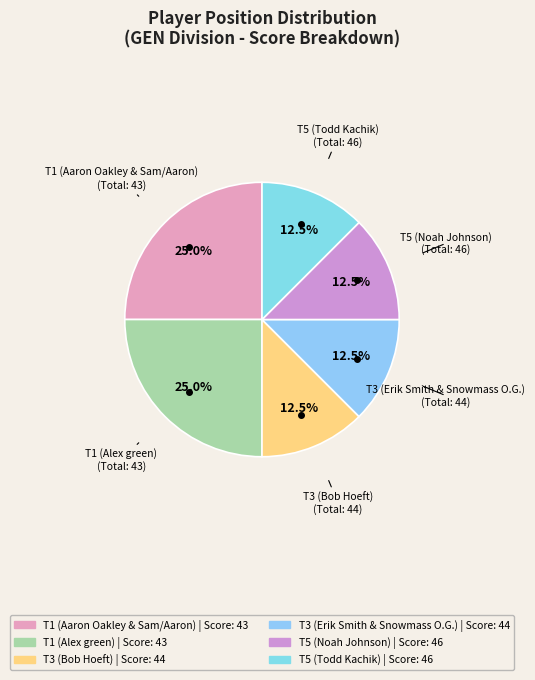

To the nearest percent, what is the average slice percentage?

17%